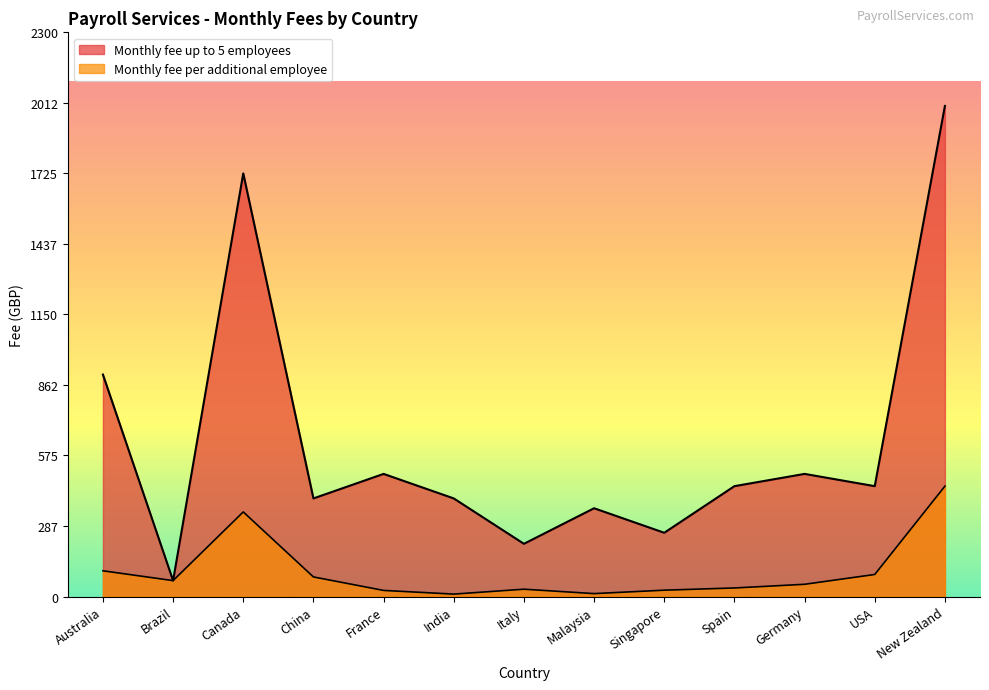

How many series are shown in this chart?

2